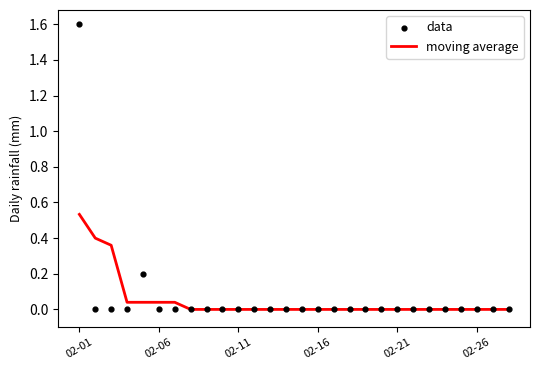

Which series contains the highest Y value?

data